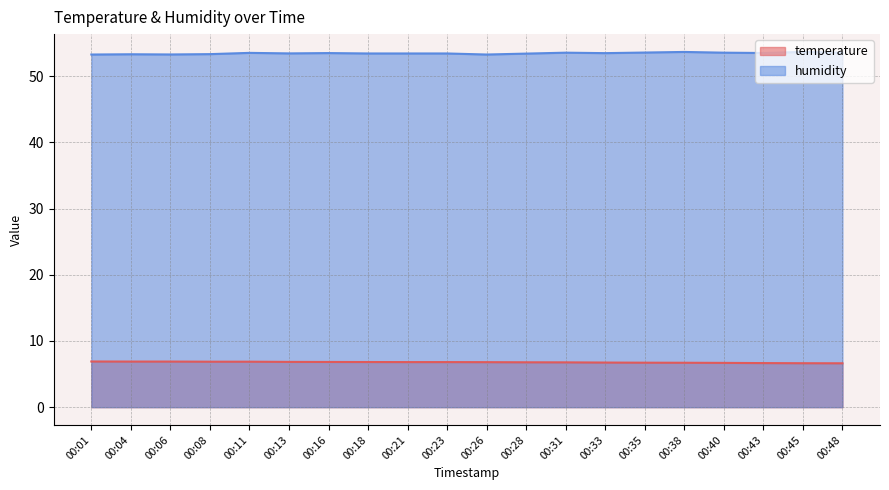

Is it true that temperature equals 6.9 at 00:06?

True